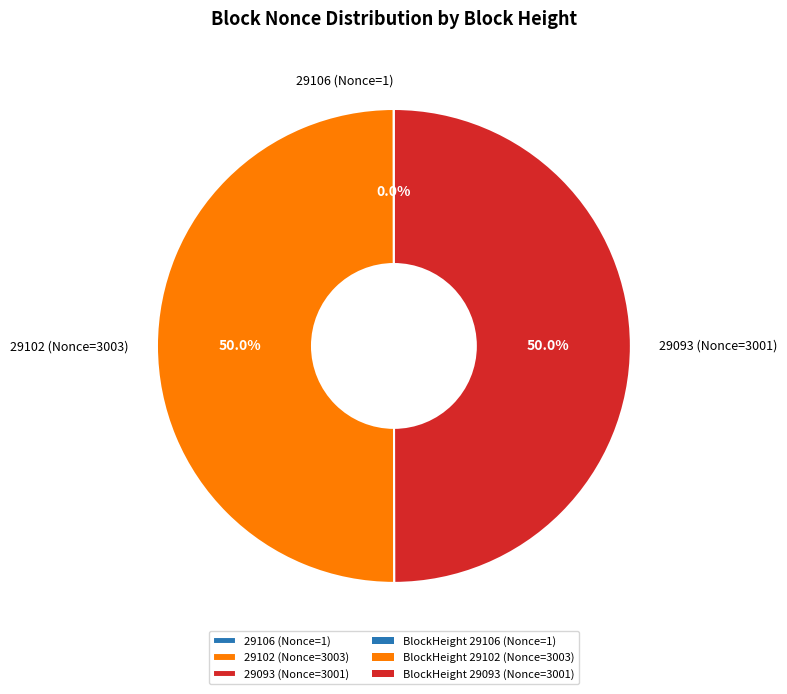

Combined, do 29093 (Nonce=3001) and 29102 (Nonce=3003) account for over 50%?

Yes